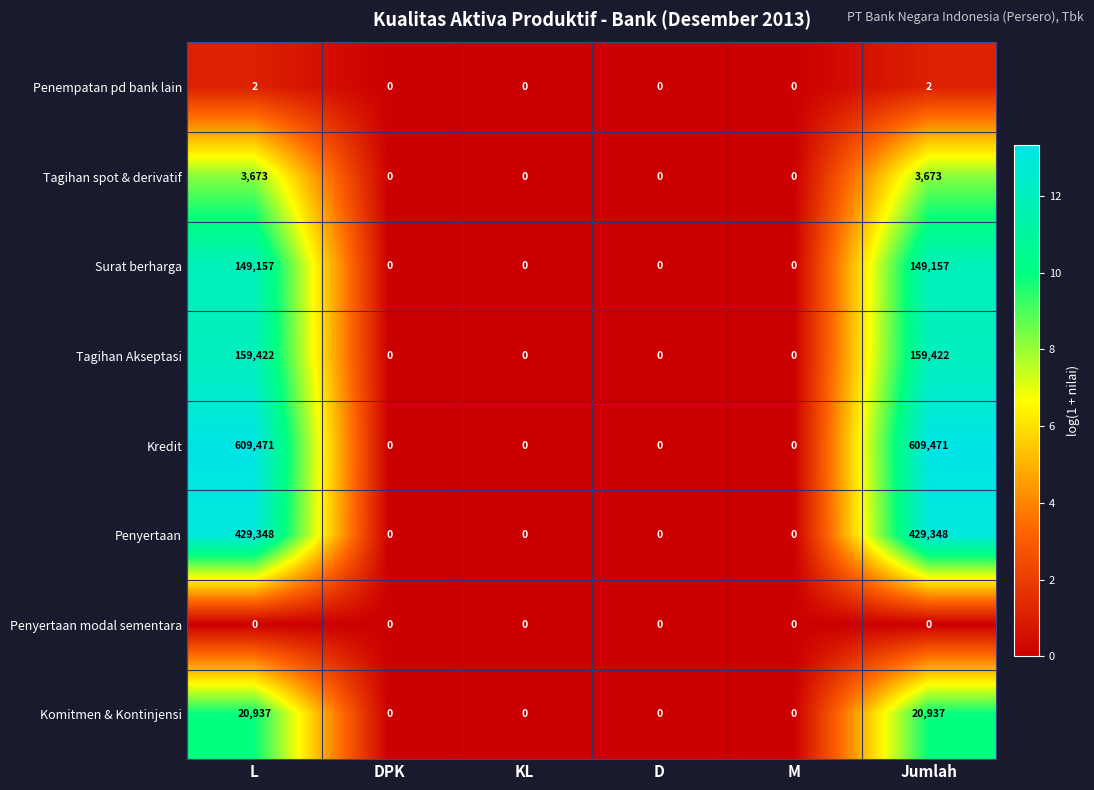

Count the number of data series in this chart.

8